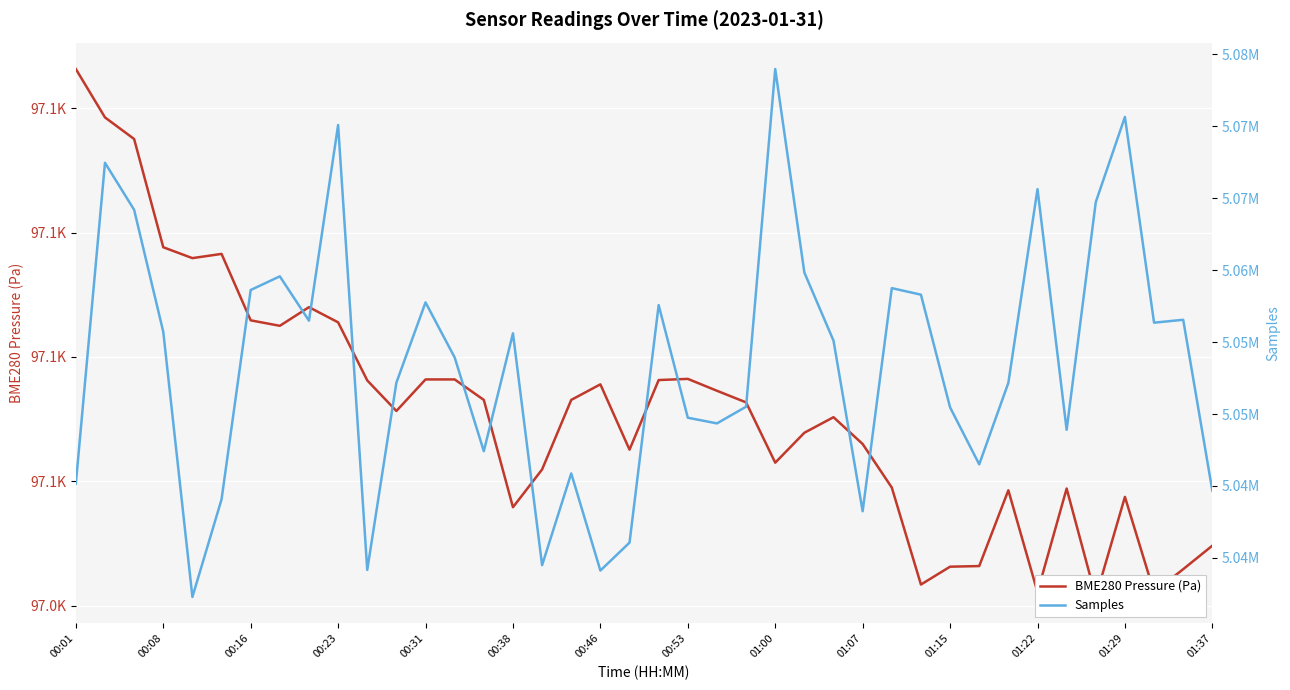

At which category is the sum across all series the highest?

01:00